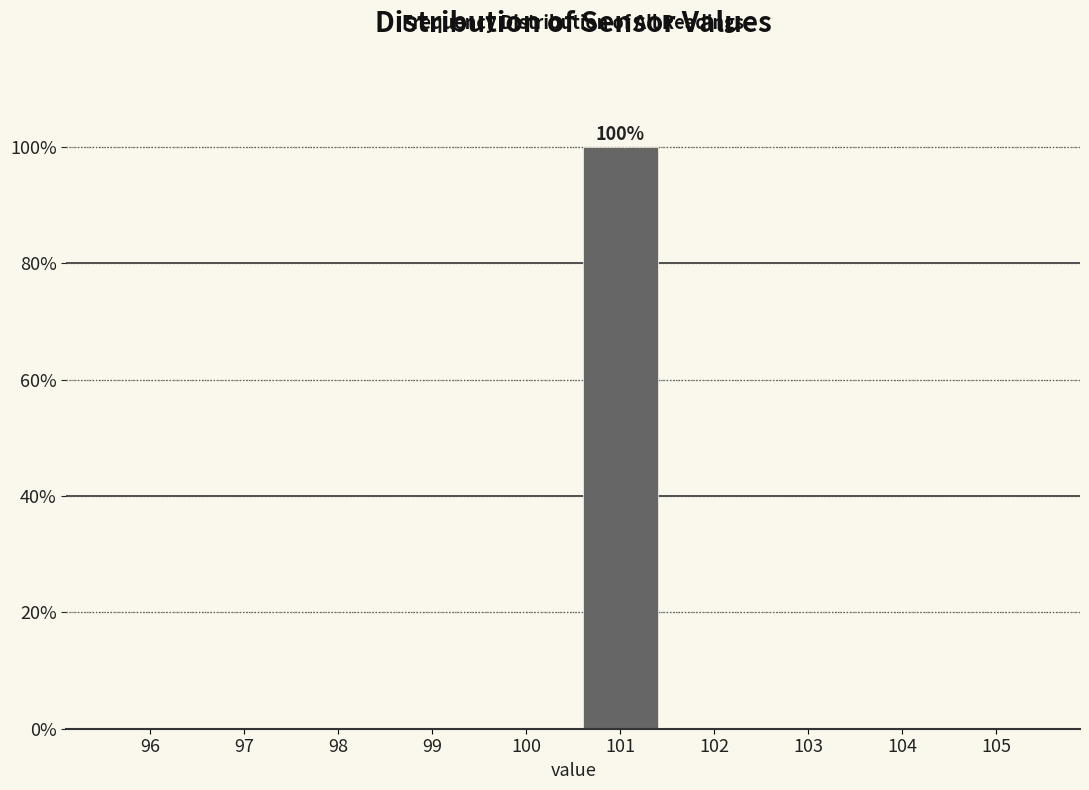

Reading right to left, extract all data points from this chart.

105=0	104=0	103=0	102=0	101=100	100=0	99=0	98=0	97=0	96=0